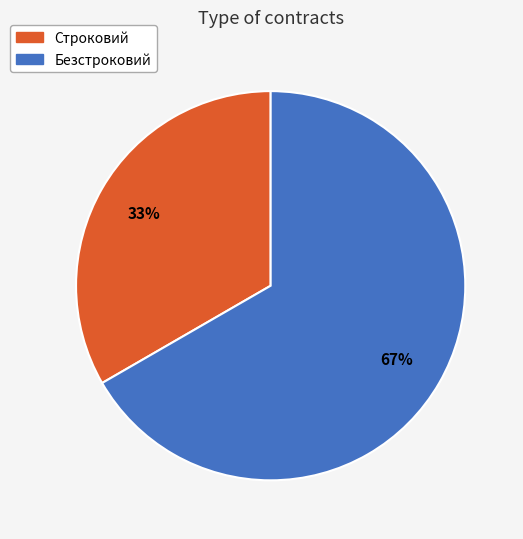

To the nearest percent, what is the average slice percentage?

50%